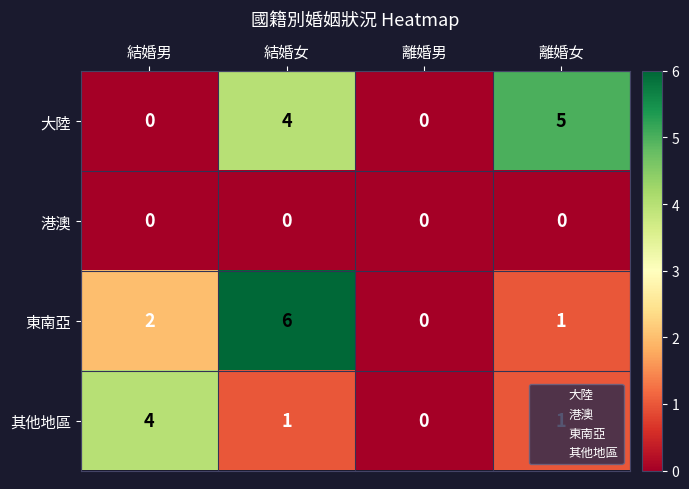

Count the 其他地區 values in the range 1 to 4.

3